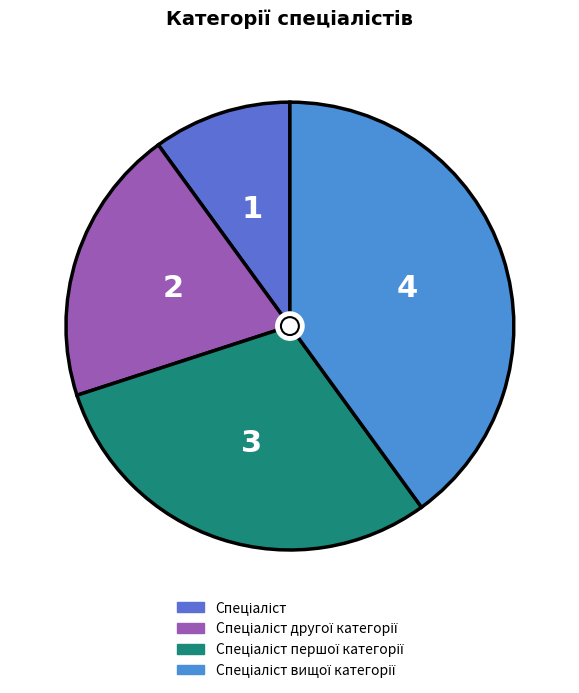

Count the number of slices in the pie.

4